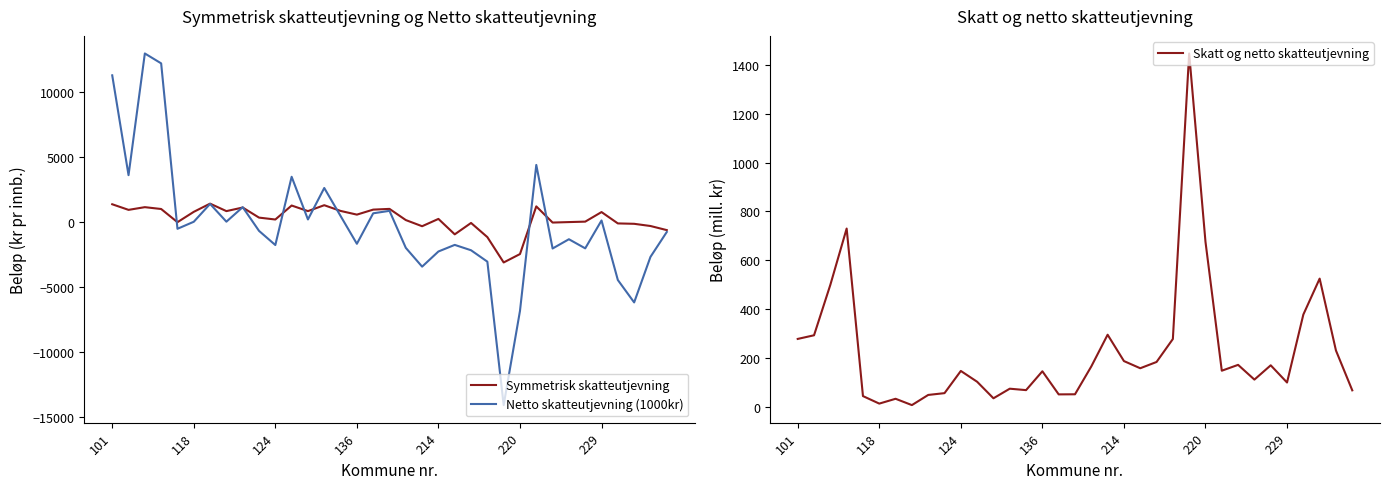

What position from the left is 23?

24